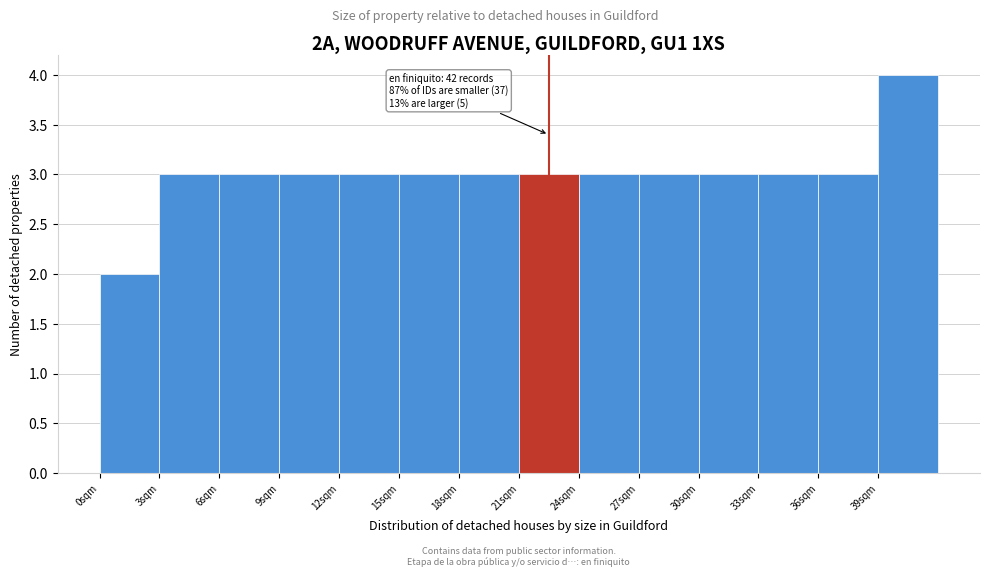

Which range on the x-axis has the tallest bar?

39 to 42